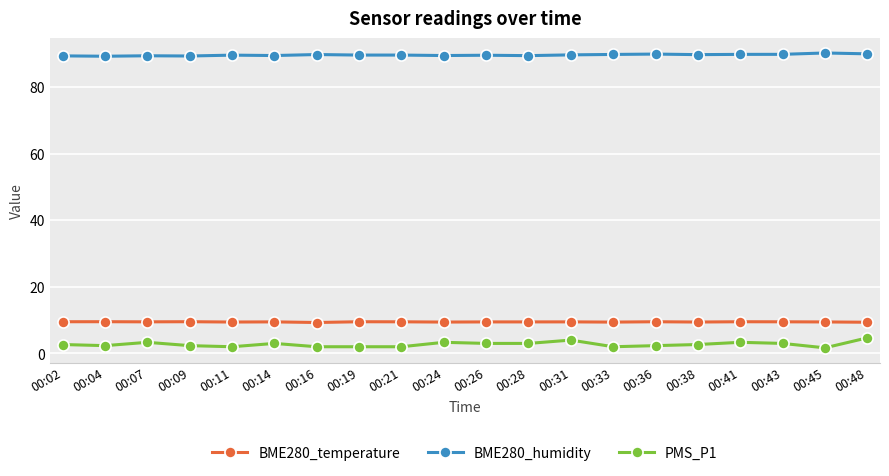

What is the spread (max minus min) of values at 00:48?

85.3